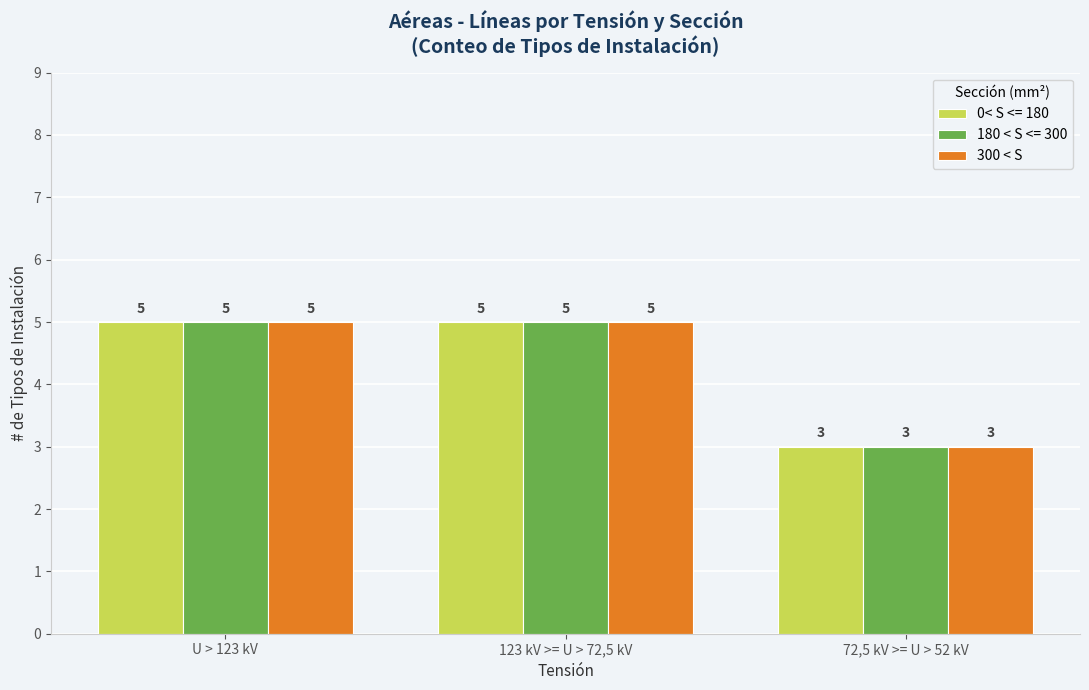

How many 300 < S values are between 3 and 5?

3